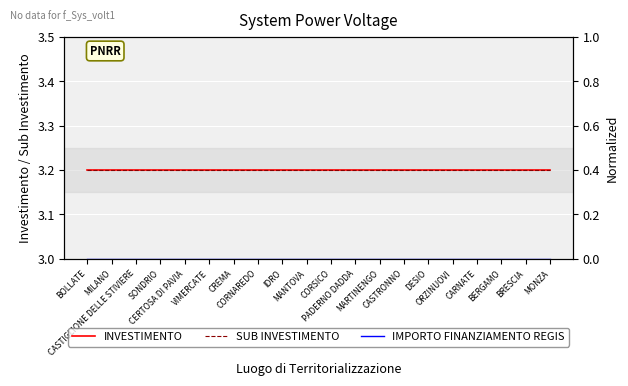

What is the lowest value of the SUB INVESTIMENTO series?

3.2